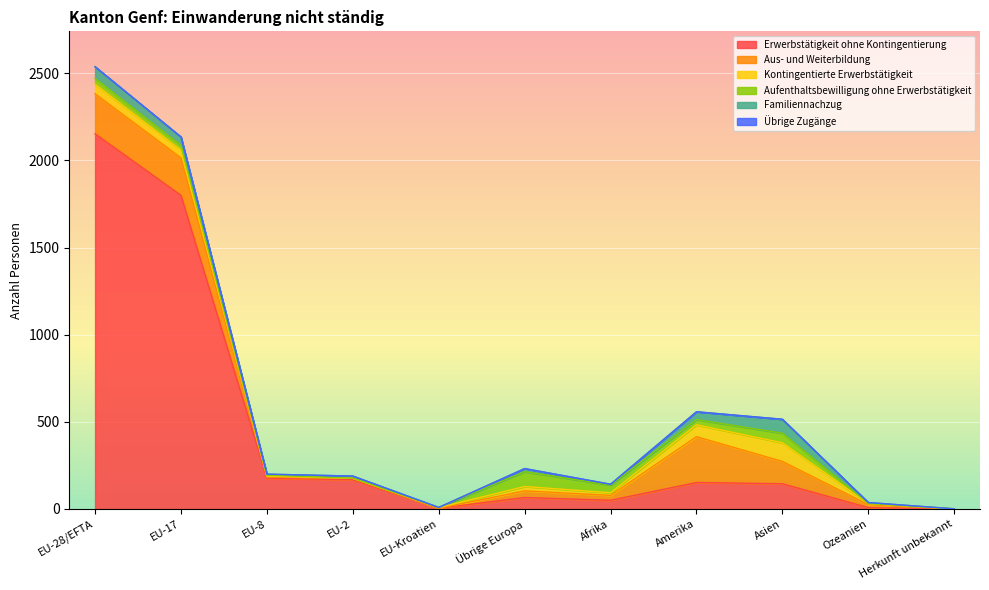

What are all the series names shown in the legend?

Erwerbstätigkeit ohne Kontingentierung, Aus- und Weiterbildung, Kontingentierte Erwerbstätigkeit, Aufenthaltsbewilligung ohne Erwerbstätigkeit, Familiennachzug, Übrige Zugänge